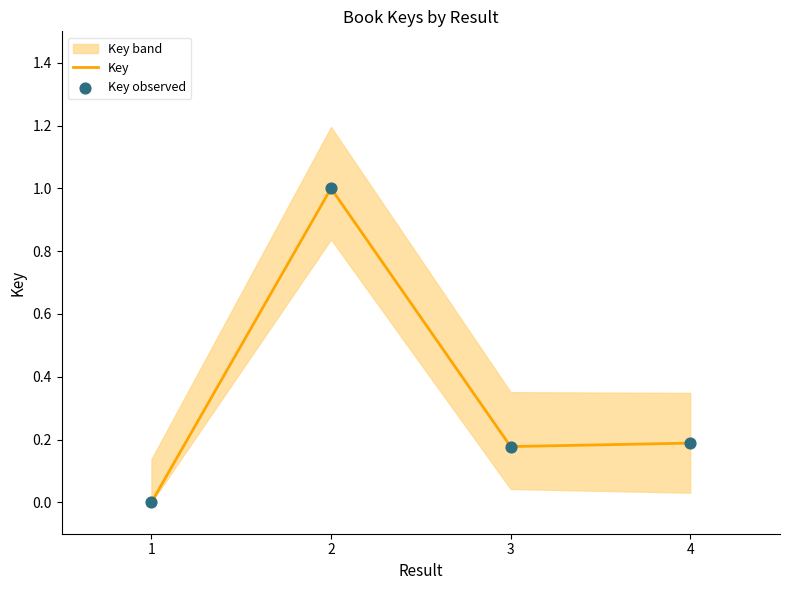

Which series has the largest Y range (max minus min)?

Key